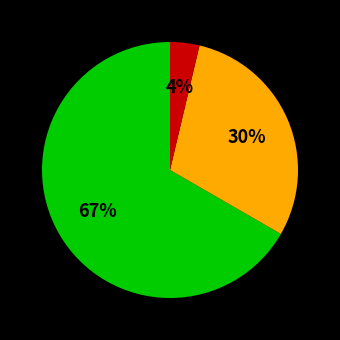

Is there any slice that represents more than half of the pie?

Yes